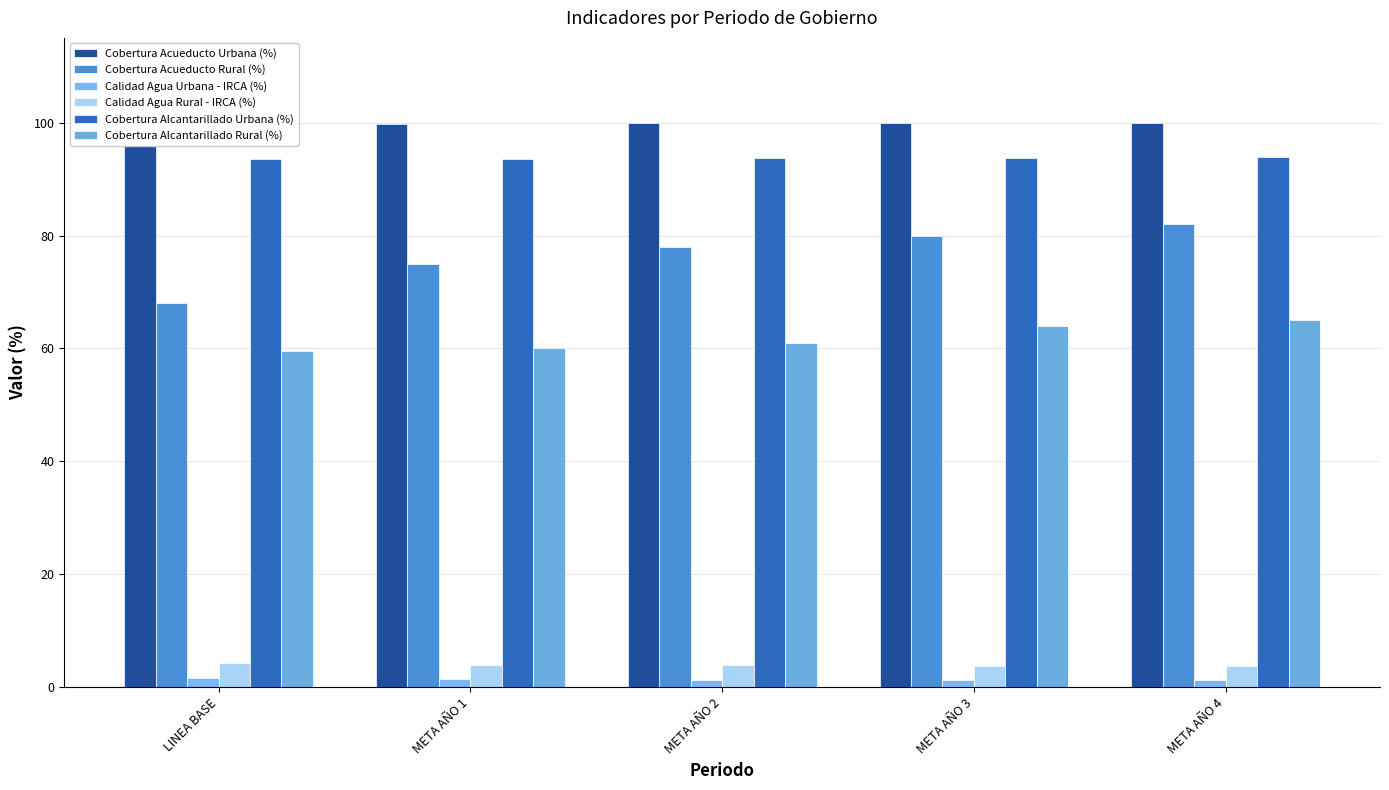

Reading left to right, what are all the values shown in this chart?

Cobertura Acueducto Urbana (%): LINEA BASE=99.7	META AÑO 1=99.8	META AÑO 2=99.8	META AÑO 3=99.9	META AÑO 4=99.9
Cobertura Acueducto Rural (%): LINEA BASE=68.0	META AÑO 1=75.0	META AÑO 2=78.0	META AÑO 3=80.0	META AÑO 4=82.0
Calidad Agua Urbana - IRCA (%): LINEA BASE=1.6	META AÑO 1=1.4	META AÑO 2=1.4	META AÑO 3=1.3	META AÑO 4=1.2
Calidad Agua Rural - IRCA (%): LINEA BASE=4.3	META AÑO 1=4.0	META AÑO 2=3.9	META AÑO 3=3.8	META AÑO 4=3.7
Cobertura Alcantarillado Urbana (%): LINEA BASE=93.5	META AÑO 1=93.6	META AÑO 2=93.7	META AÑO 3=93.8	META AÑO 4=93.9
Cobertura Alcantarillado Rural (%): LINEA BASE=59.6	META AÑO 1=60.0	META AÑO 2=61.0	META AÑO 3=64.0	META AÑO 4=65.0